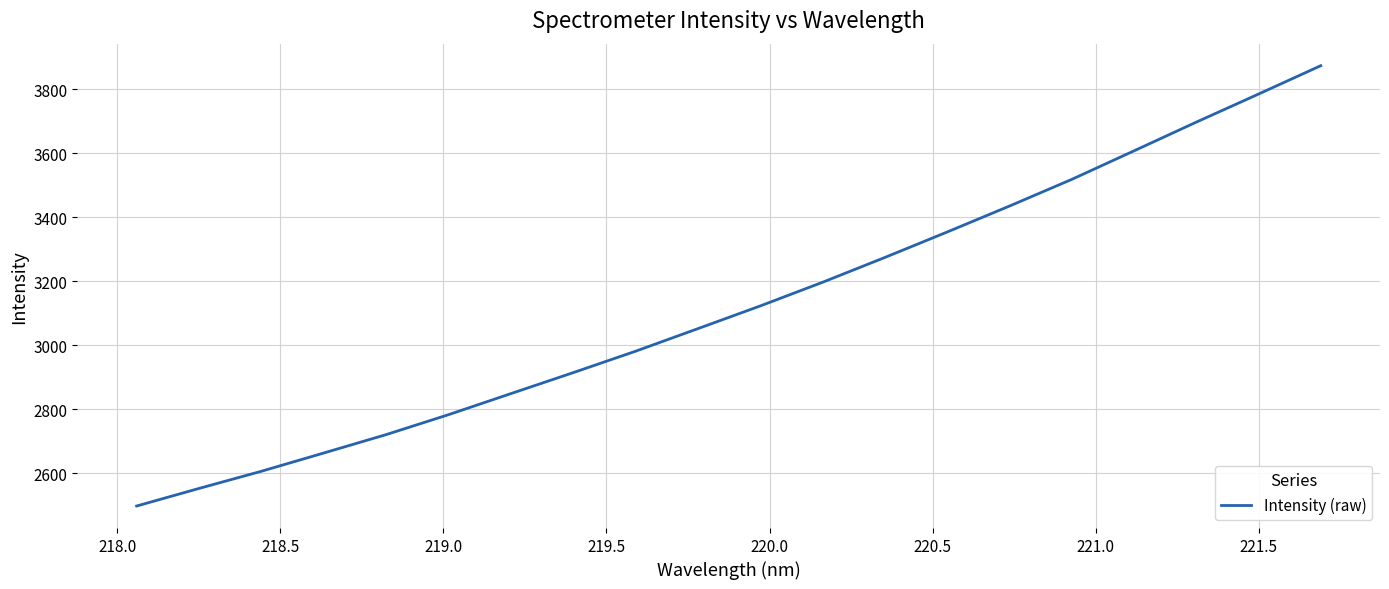

How many lines are shown in the chart?

1